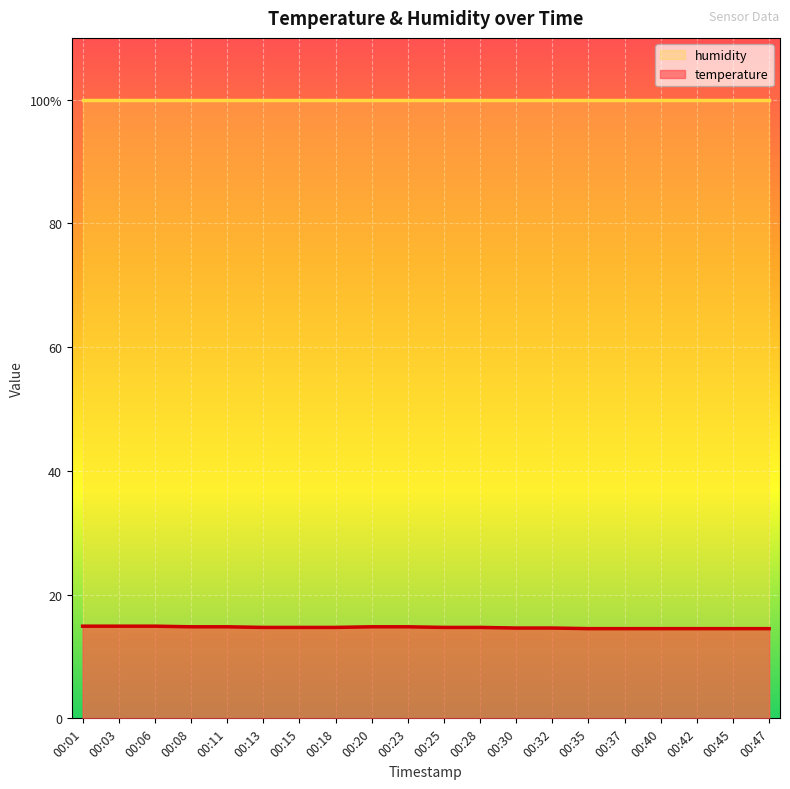

Which category has the lowest value across all series?

00:35